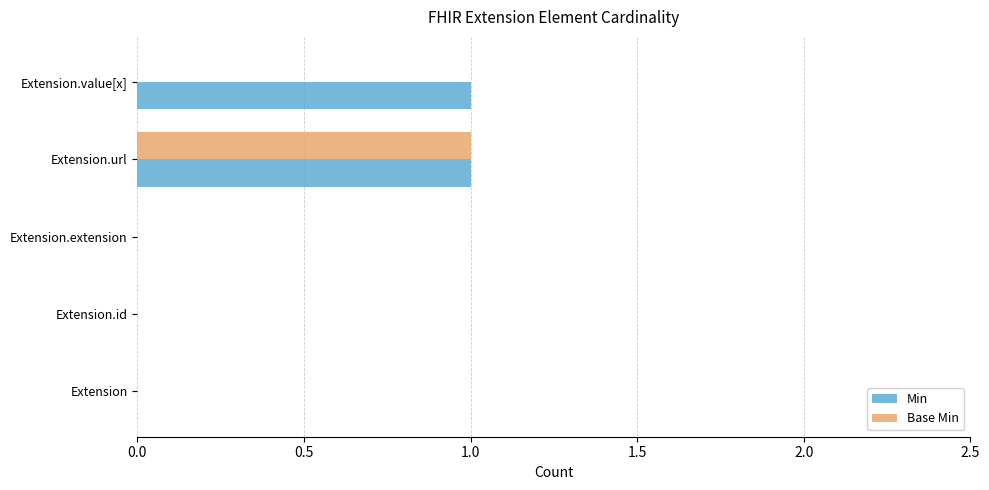

Which series has the largest total across all categories?

Min